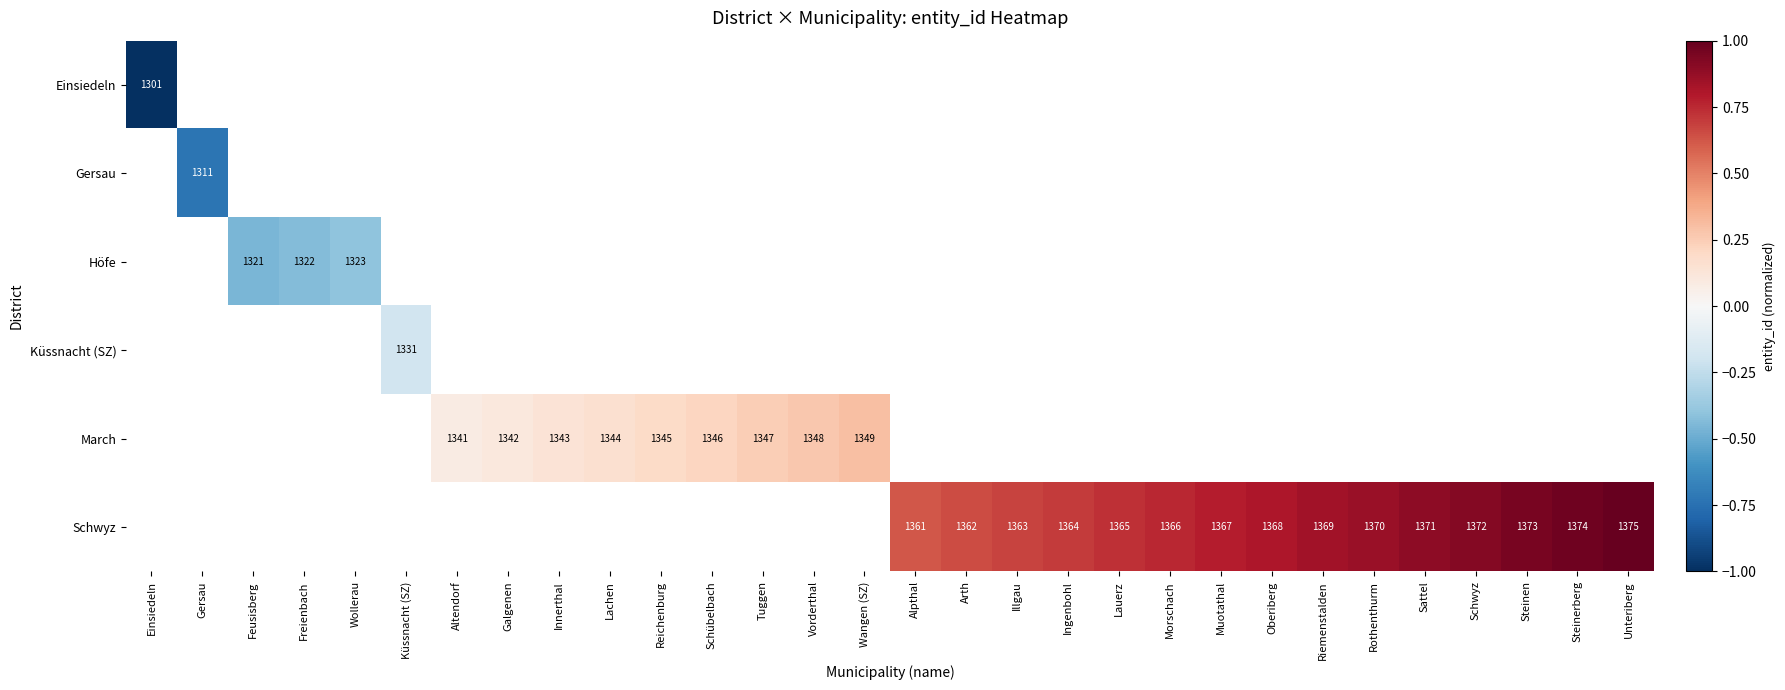

The March series shows 2097 at Schübelbach. True or false?

False